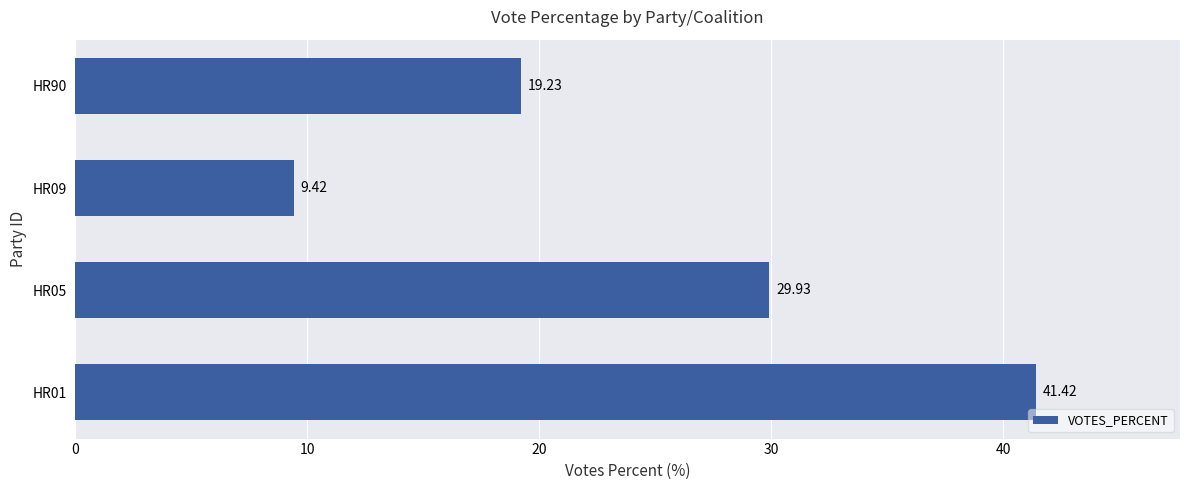

What is the difference between the maximum and second lowest values?

22.2